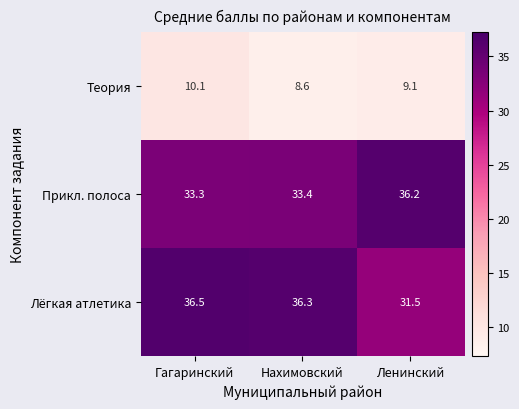

Which series has the largest range (max minus min)?

Лёгкая атлетика